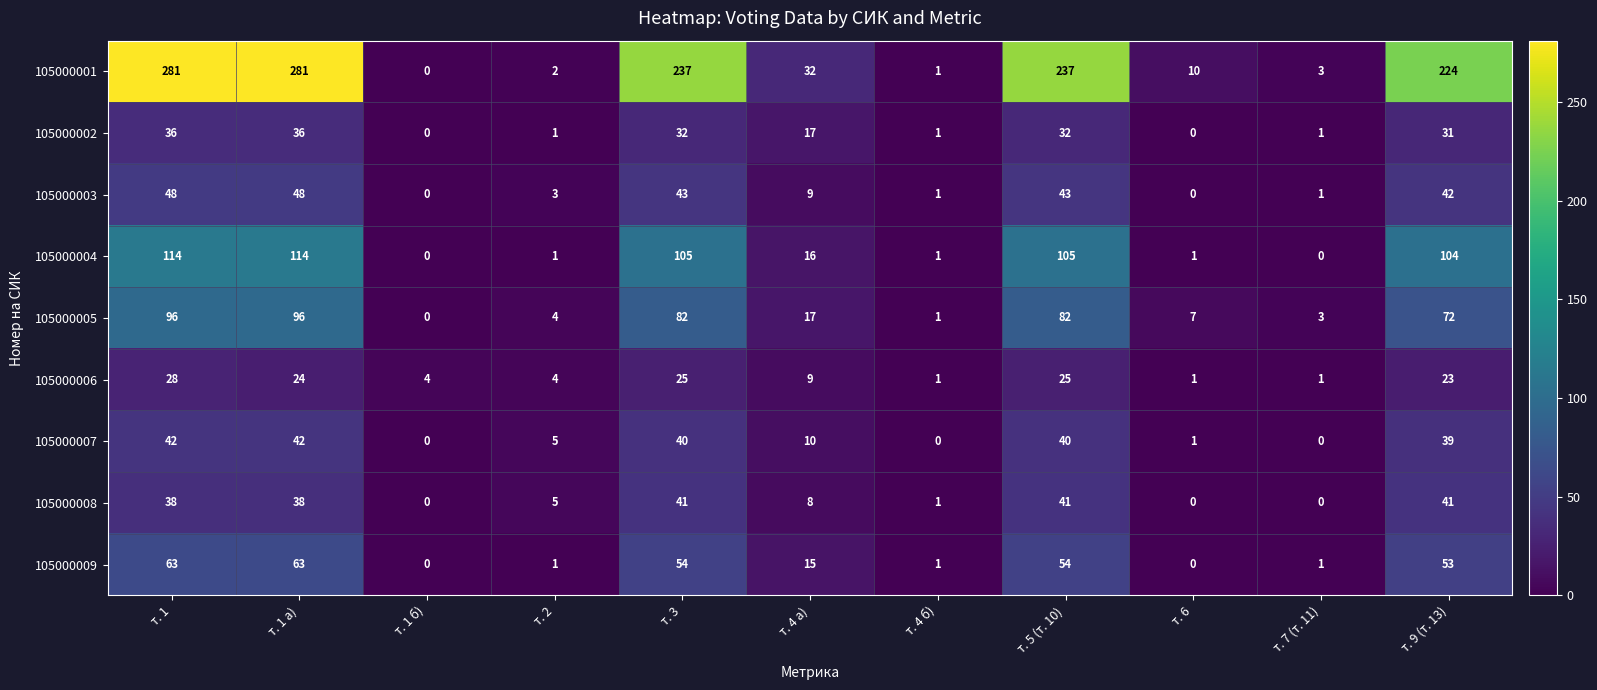

Which series has the largest total across all categories?

105000001